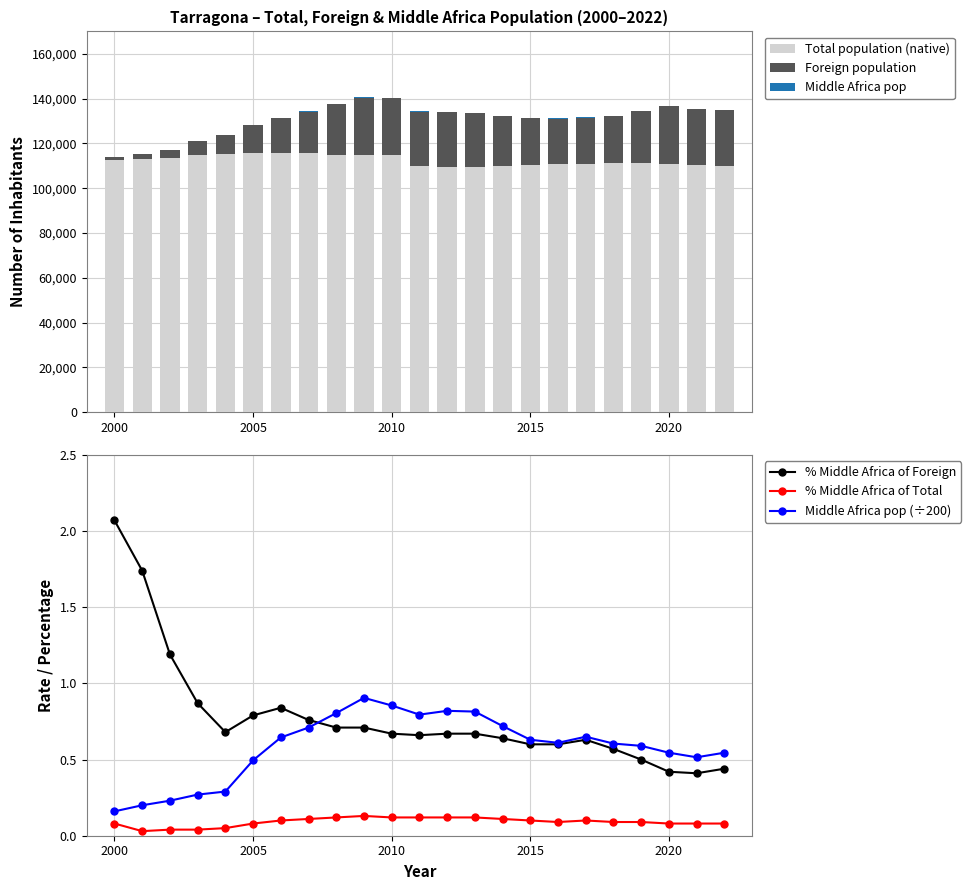

Rank the series by their maximum value, from highest to lowest.

Total population (native), Foreign population, Middle Africa pop, % Middle Africa of Foreign, Middle Africa pop (÷200), % Middle Africa of Total